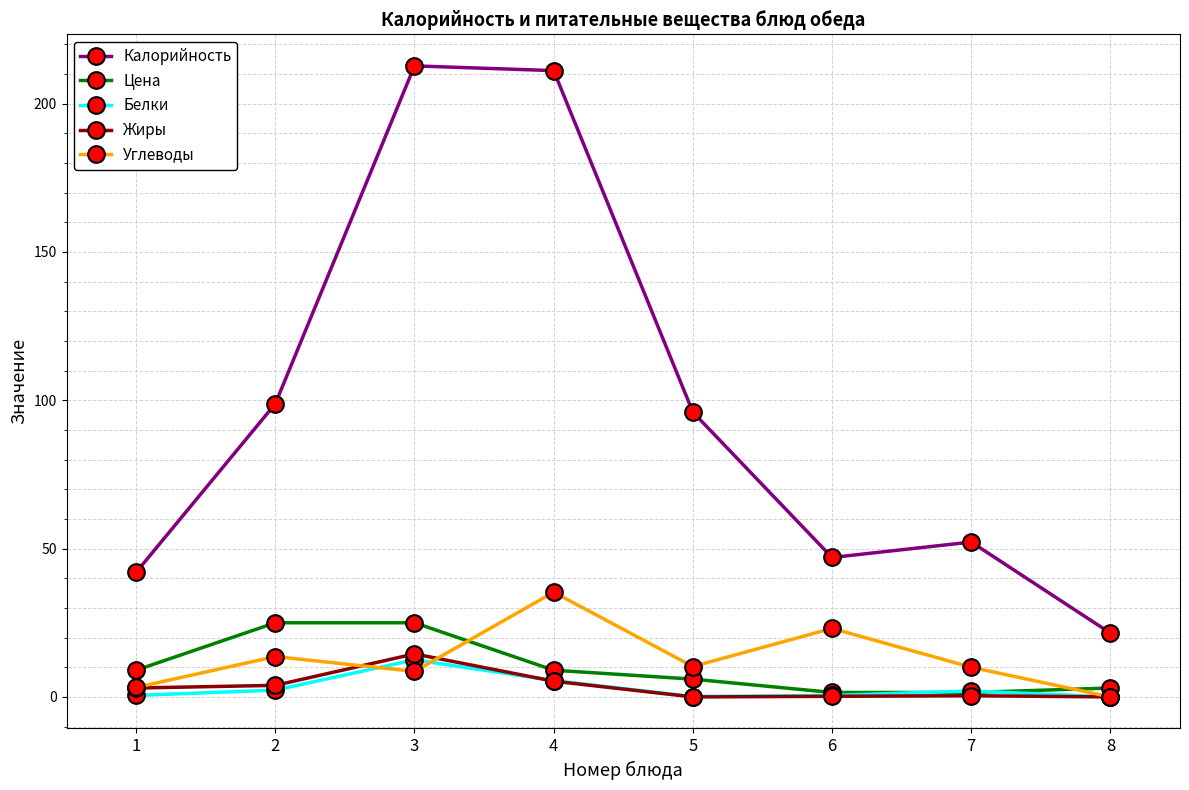

What is the greatest value displayed?

212.7